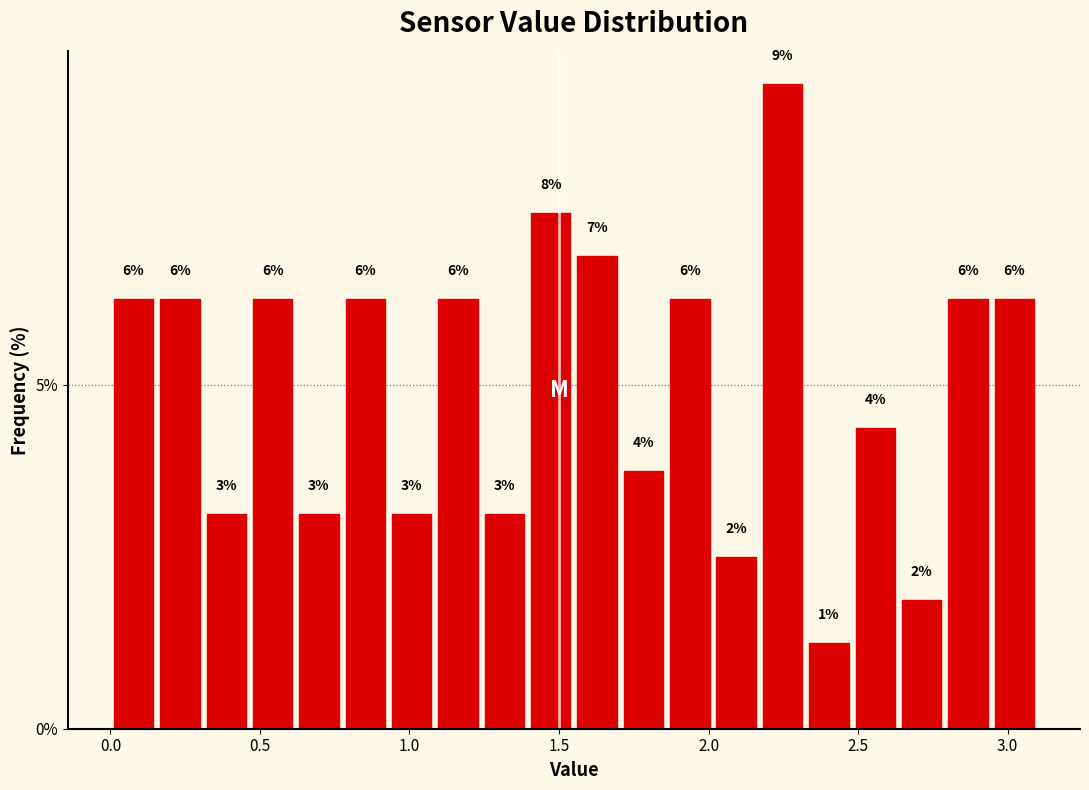

Around what value on the x-axis is the tallest bar? Give the approximate position of its centre, as read against the axis.

2.25